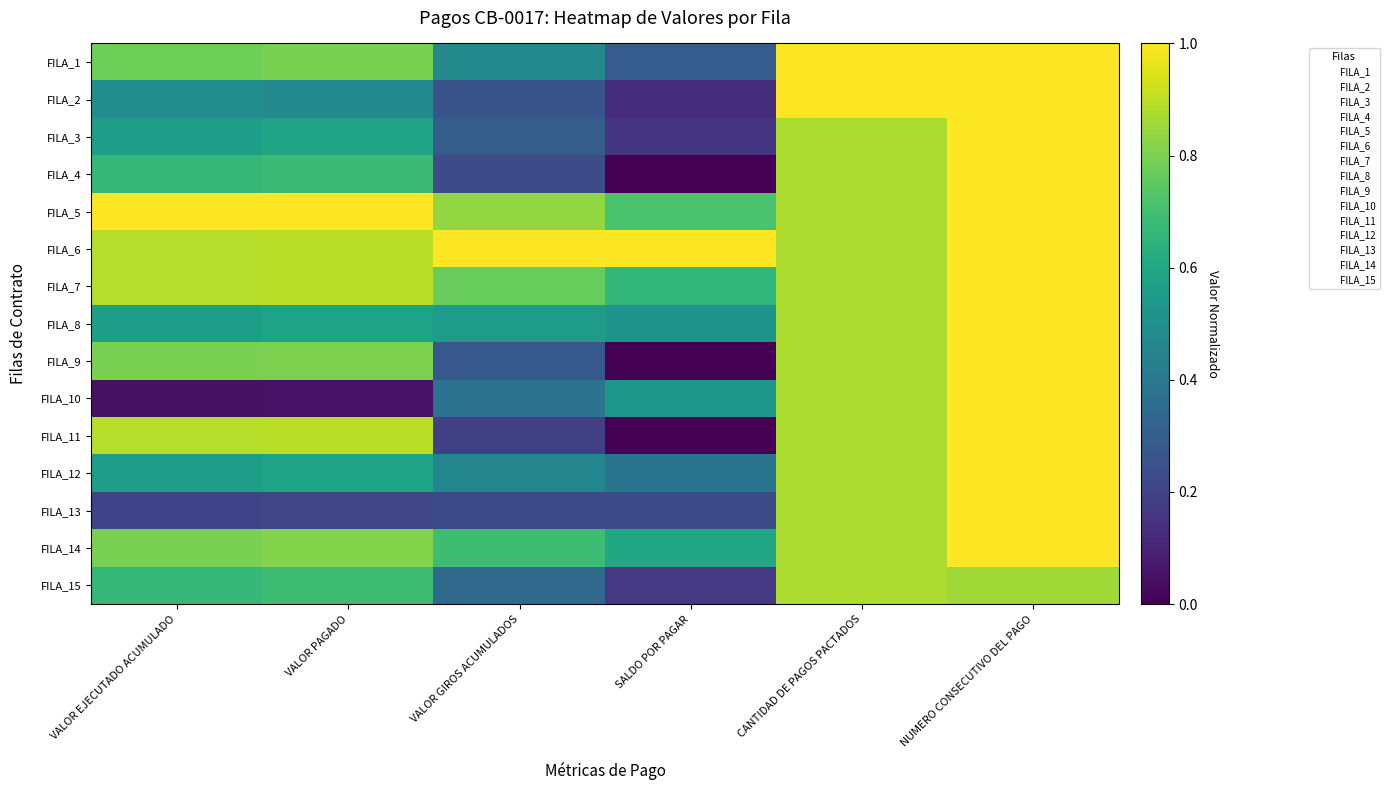

At how many categories does at least one series exceed 0?

6